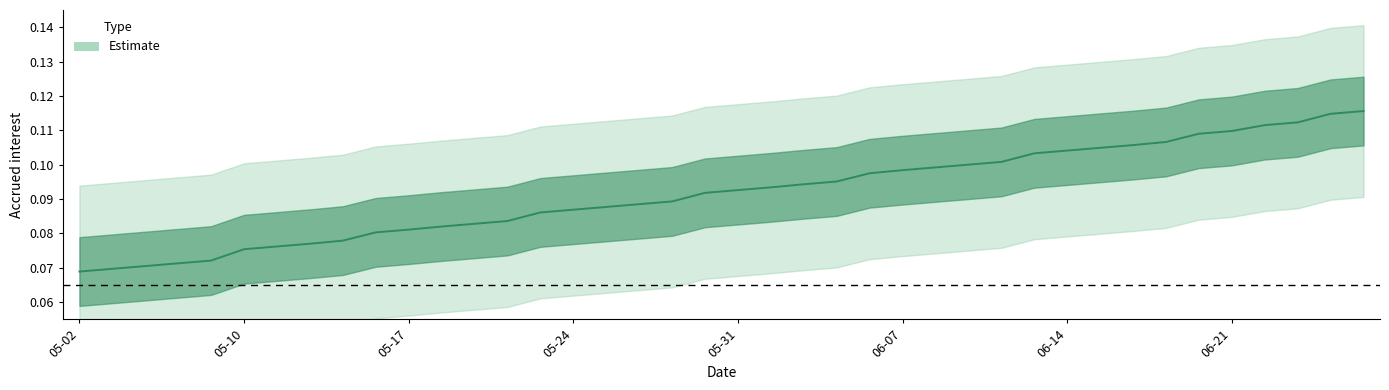

Reading left to right, list all the values displayed in this chart.

0.1	0.1	0.1	0.1	0.1	0.1	0.1	0.1	0.1	0.1	0.1	0.1	0.1	0.1	0.1	0.1	0.1	0.1	0.1	0.1	0.1	0.1	0.1	0.1	0.1	0.1	0.1	0.1	0.1	0.1	0.1	0.1	0.1	0.1	0.1	0.1	0.1	0.1	0.1	0.1